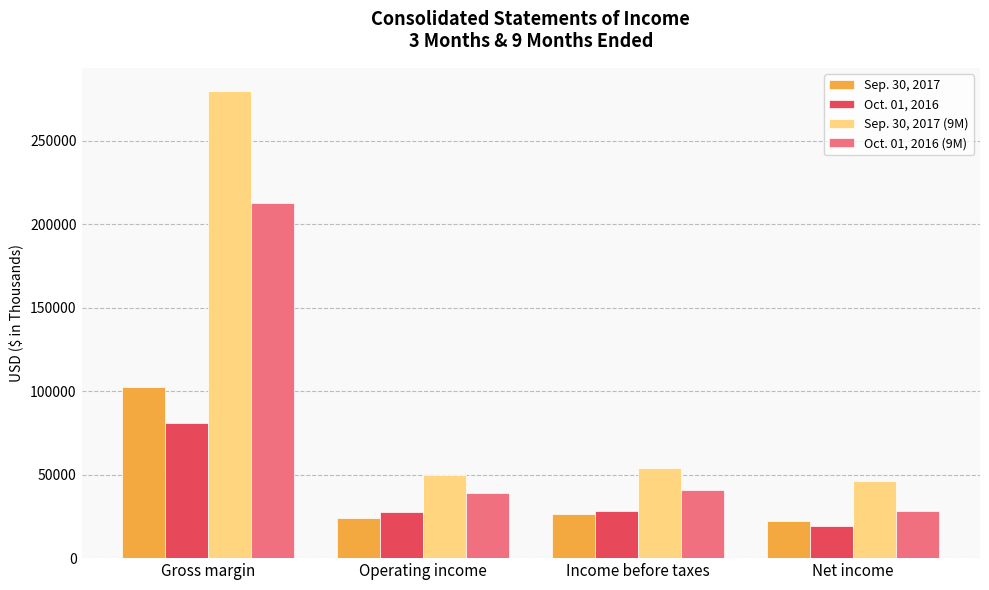

What is the total value across all series at Operating income?

139799